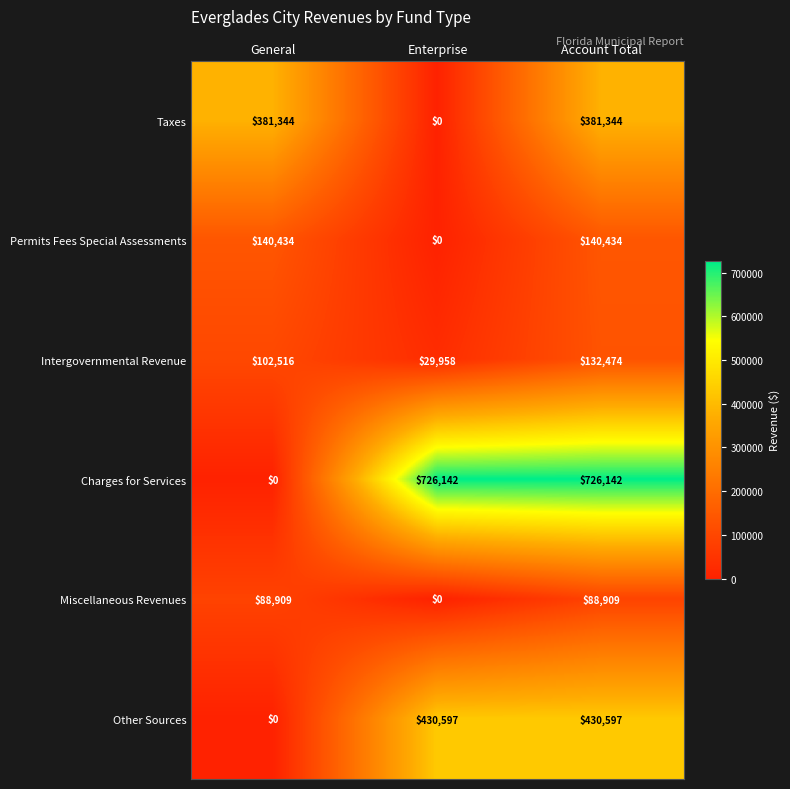

At which category is the sum across all series the highest?

Account Total